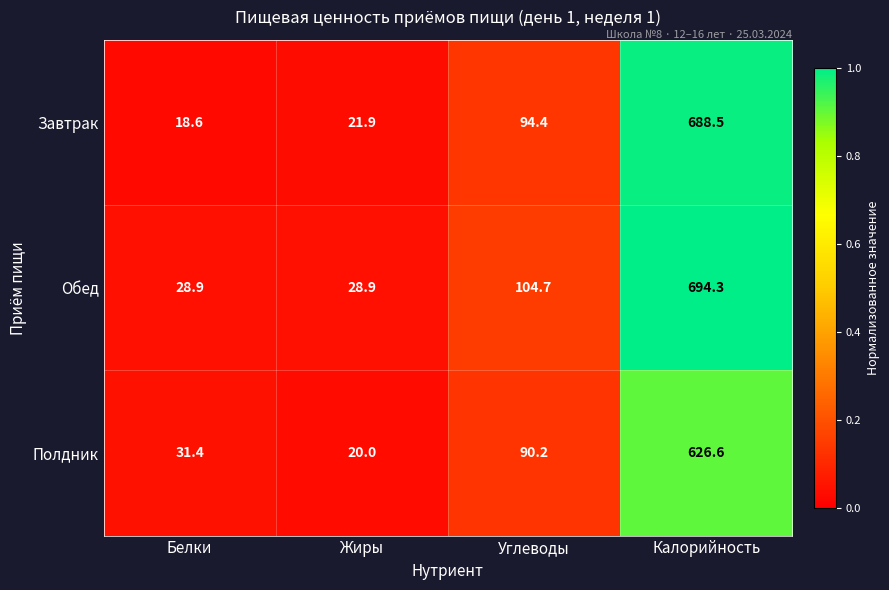

Is it true that Обед equals 26.3 at Углеводы?

False